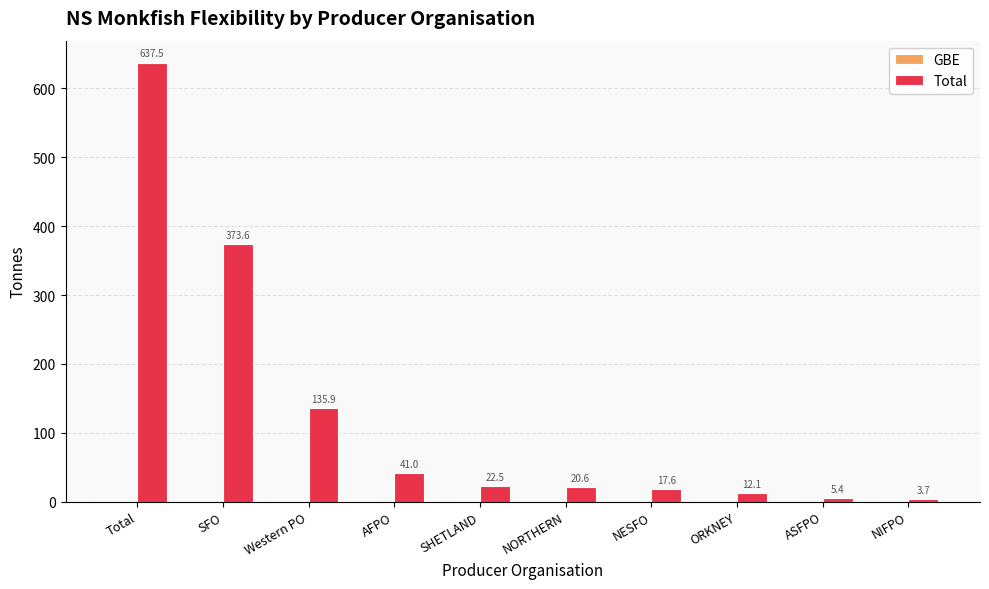

At which category does the chart reach its peak across all series?

Total